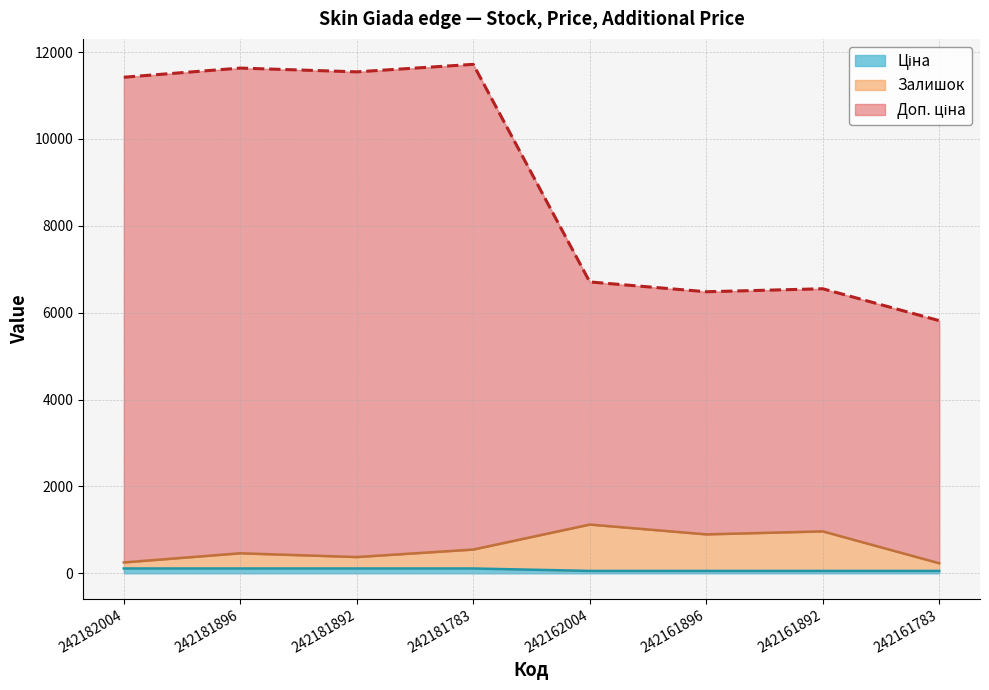

Reading left to right, extract all data points from this chart.

Залишок: 242182004=250.7	242181896=461.7	242181892=374.7	242181783=547.7	242162004=1122.8	242161896=896.9	242161892=965.9	242161783=231.8
Ціна: 242182004=111.7	242181896=111.7	242181892=111.7	242181783=111.7	242162004=55.9	242161896=55.9	242161892=55.9	242161783=55.9
Доп. ціна: 242182004=11419.7	242181896=11630.7	242181892=11543.7	242181783=11716.7	242162004=6707.9	242161896=6481.9	242161892=6550.9	242161783=5816.9